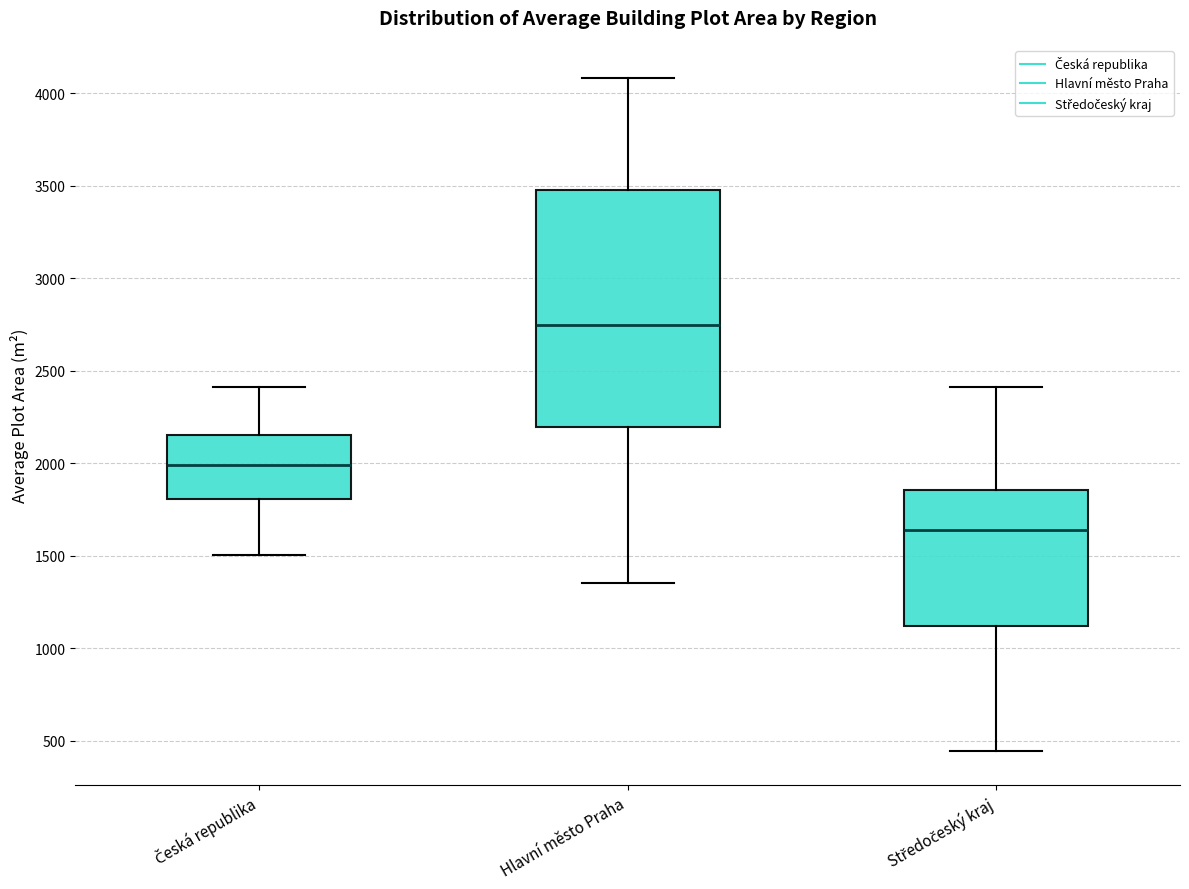

Where does the median line of the box for Hlavní město Praha sit on the y-axis? The values are not printed on the chart, so give them approximately, as read against the axis.

2750